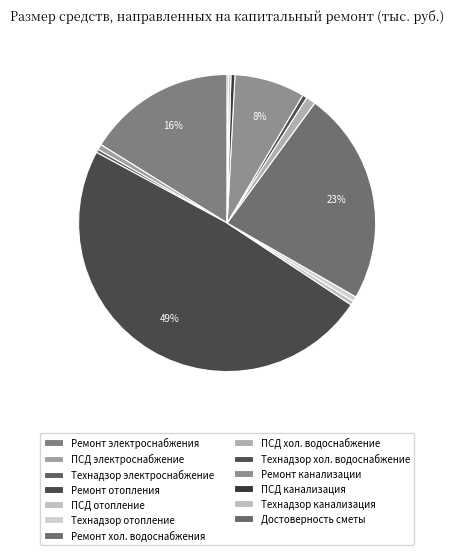

How many segments does this pie chart have?

13